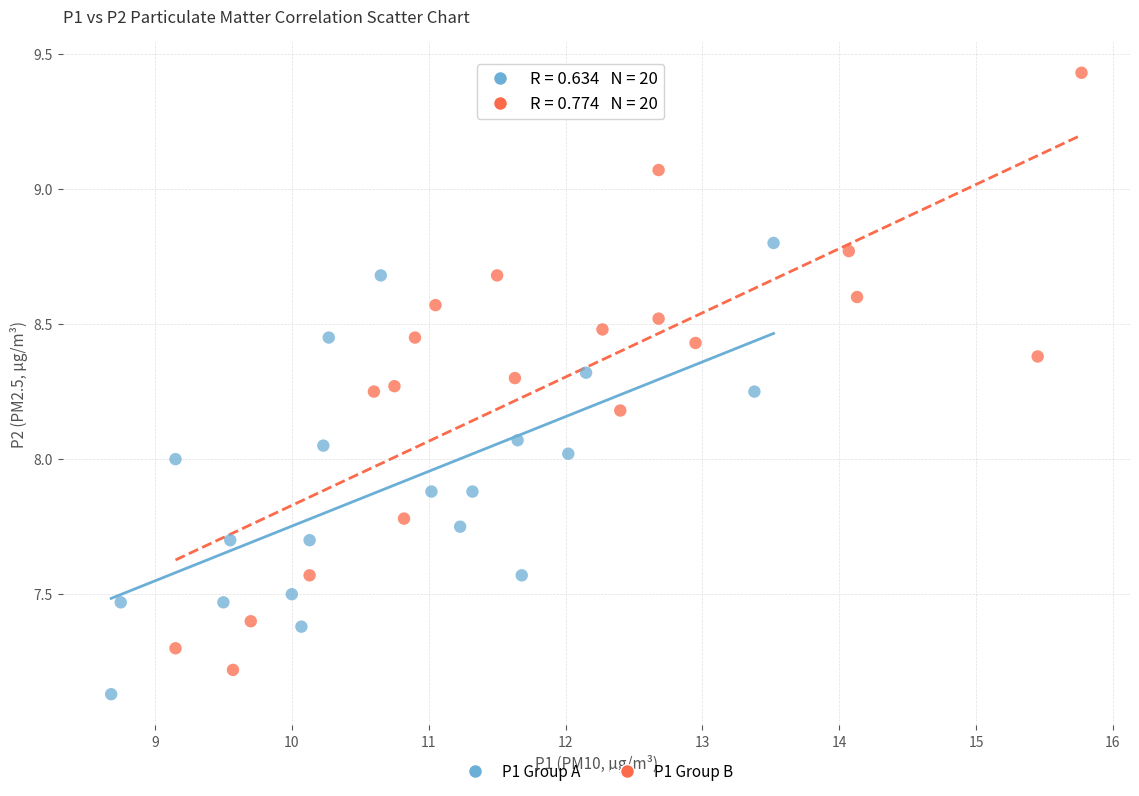

What are all the series names shown in the legend?

P1 Group A, P1 Group B